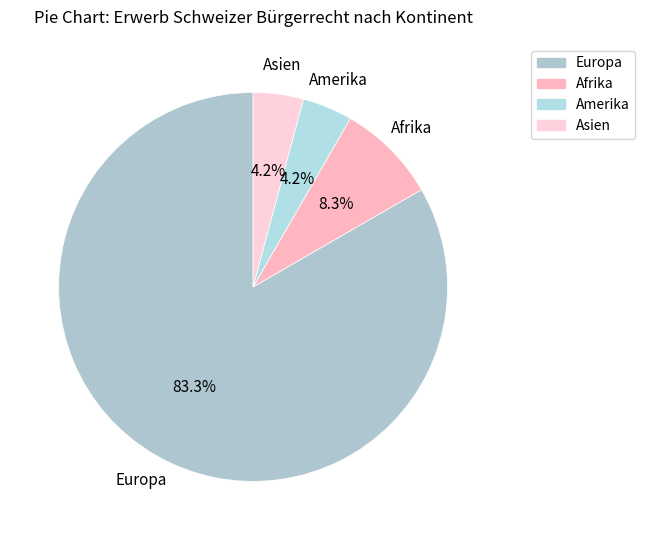

Is there any slice that represents more than half of the pie?

Yes